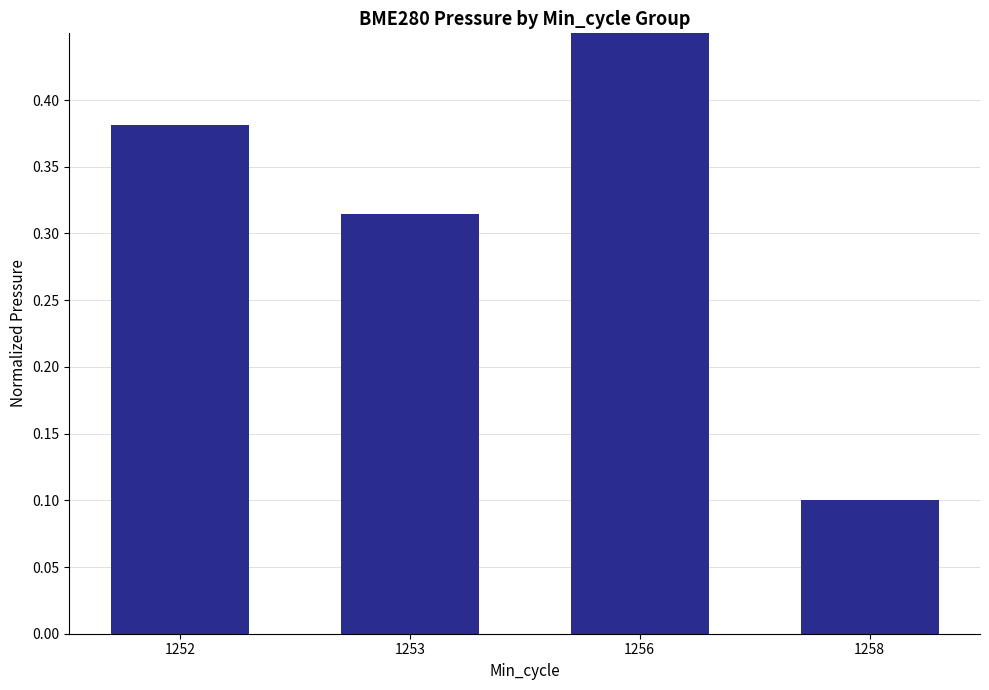

The value at 1252 is 0.1. True or false?

False